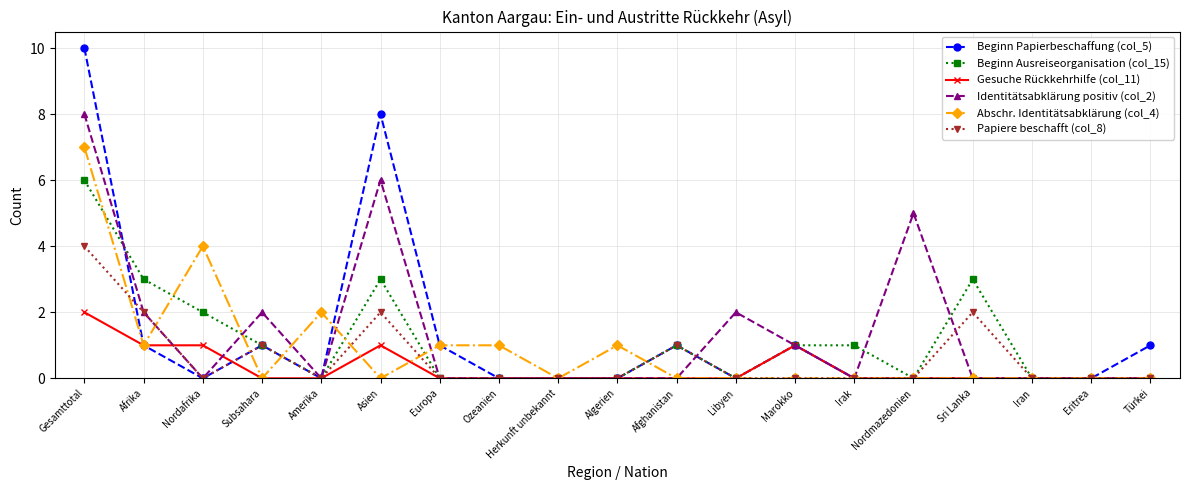

How many data points does each series have?

19